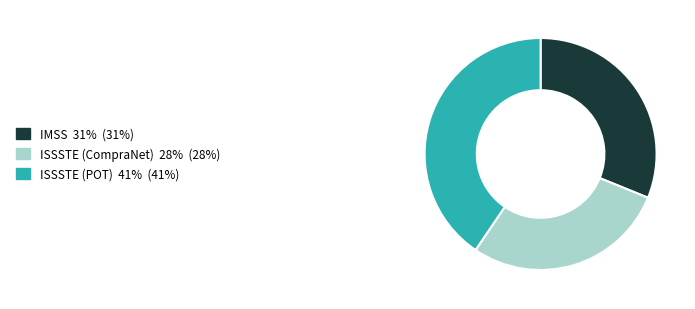

Is there any slice that represents more than half of the pie?

No